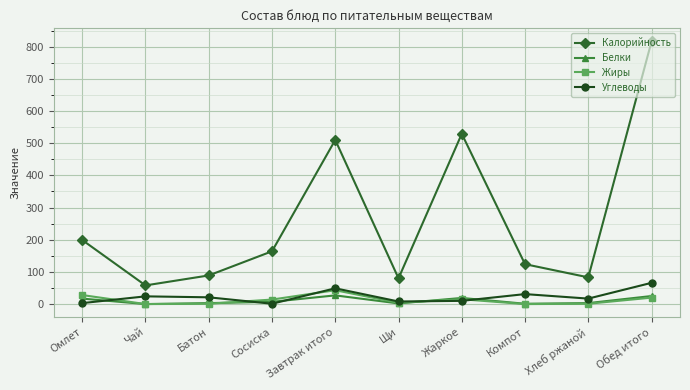

True or false: Калорийность and Углеводы intersect in this chart.

False